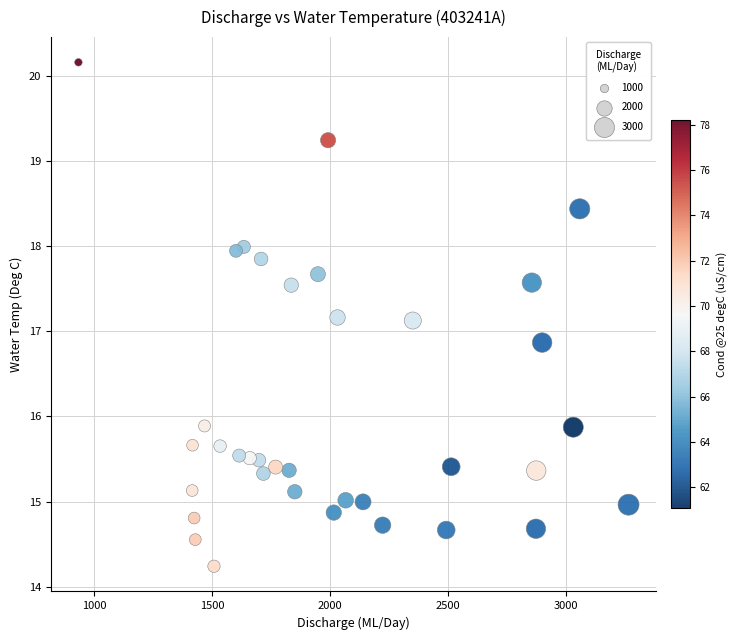

What is the range of Y values (max minus min)?

5.9